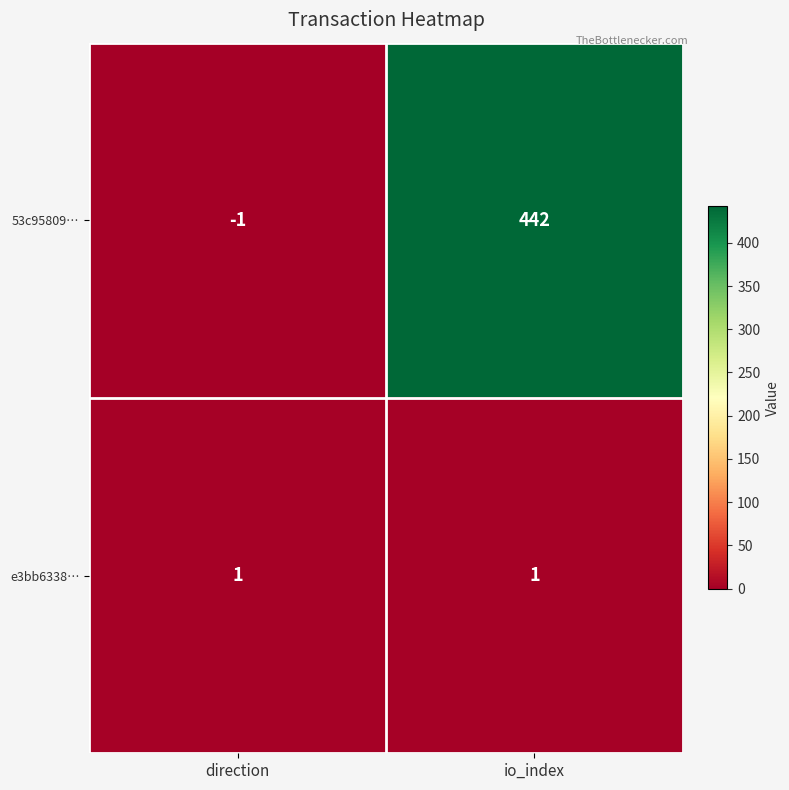

Which category has the lowest value across all series?

direction